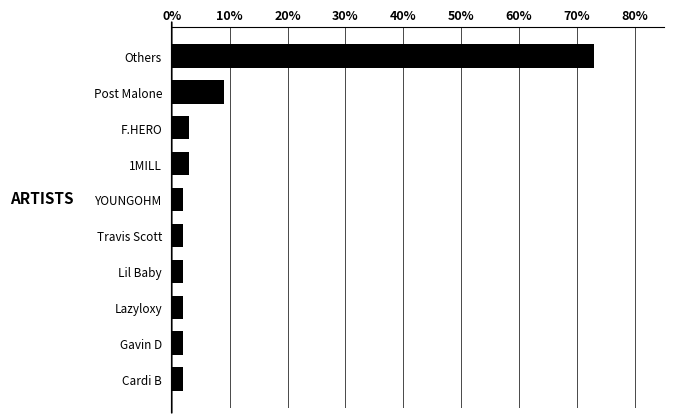

Which category has the highest value across all series?

Others